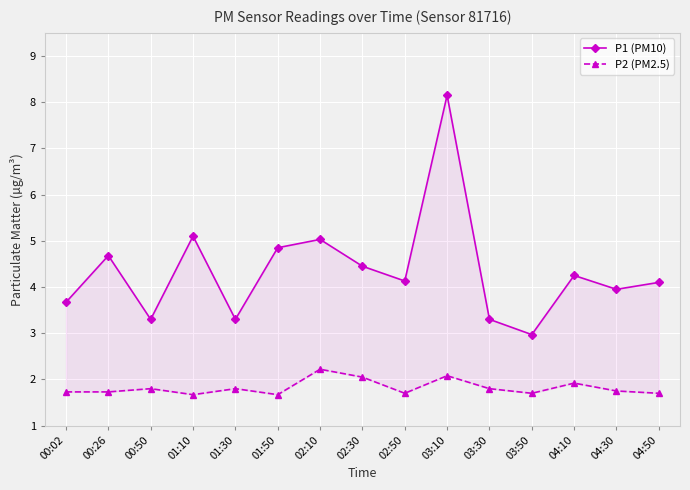

Reading right to left, extract all data points from this chart.

P1 (PM10): 04:50=4.1	04:30=4.0	04:10=4.2	03:50=3.0	03:30=3.3	03:10=8.2	02:50=4.1	02:30=4.5	02:10=5.0	01:50=4.8	01:30=3.3	01:10=5.1	00:50=3.3	00:26=4.7	00:02=3.7
P2 (PM2.5): 04:50=1.7	04:30=1.8	04:10=1.9	03:50=1.7	03:30=1.8	03:10=2.1	02:50=1.7	02:30=2.0	02:10=2.2	01:50=1.7	01:30=1.8	01:10=1.7	00:50=1.8	00:26=1.7	00:02=1.7